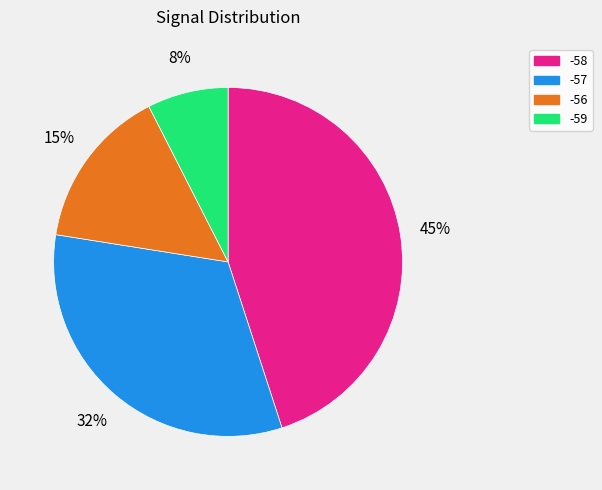

True or false: -57 accounts for 33% of the total.

True